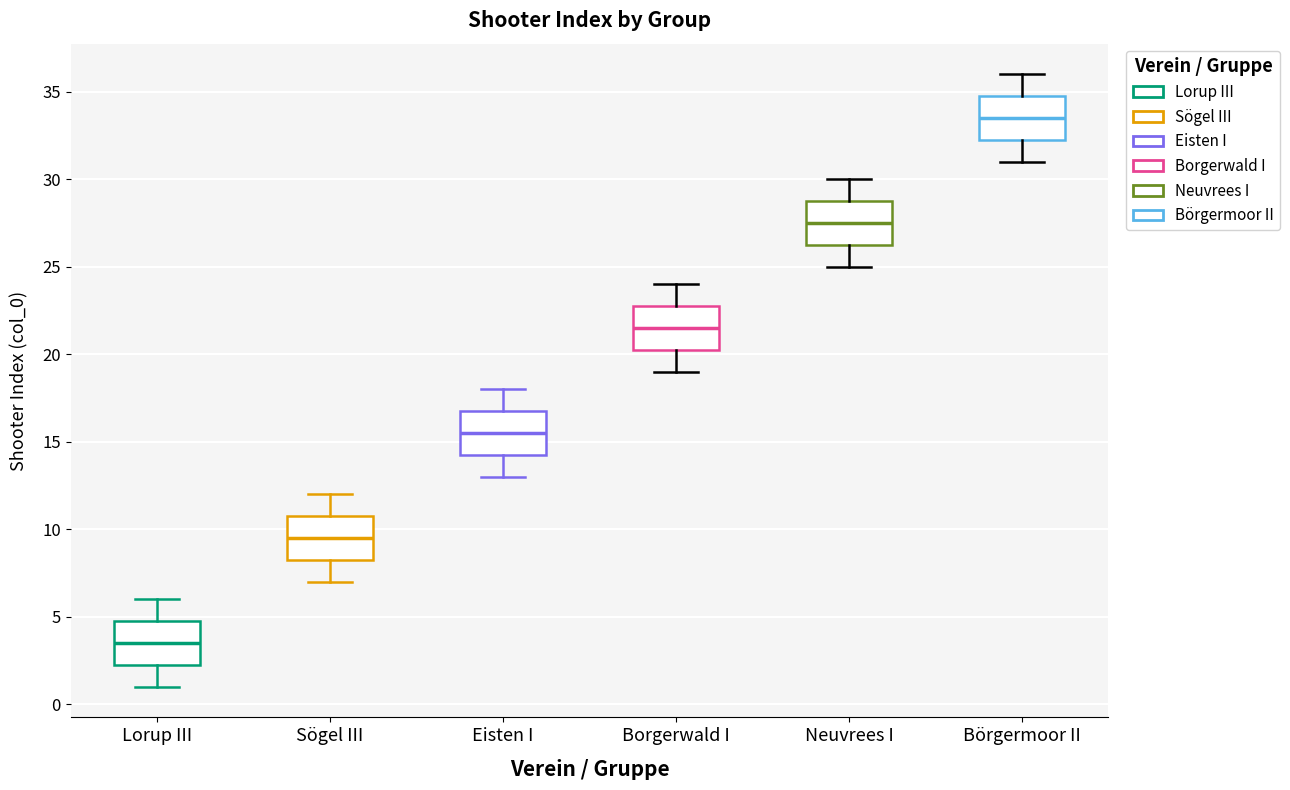

Reading left to right, transcribe this box plot: for each box, give where its median line is, the range the box spans, and where its two whiskers end, as read against the y-axis. The values are not printed on the chart, so give them approximately, as read against the axis.

Lorup III: median 3.5, box 2.5 to 5.0, whiskers 1.0 to 6.0
Sögel III: median 9.5, box 8.5 to 11.0, whiskers 7.0 to 12.0
Eisten I: median 15.5, box 14.5 to 17.0, whiskers 13.0 to 18.0
Borgerwald I: median 21.5, box 20.5 to 23.0, whiskers 19.0 to 24.0
Neuvrees I: median 27.5, box 26.5 to 29.0, whiskers 25.0 to 30.0
Börgermoor II: median 33.5, box 32.5 to 35.0, whiskers 31.0 to 36.0